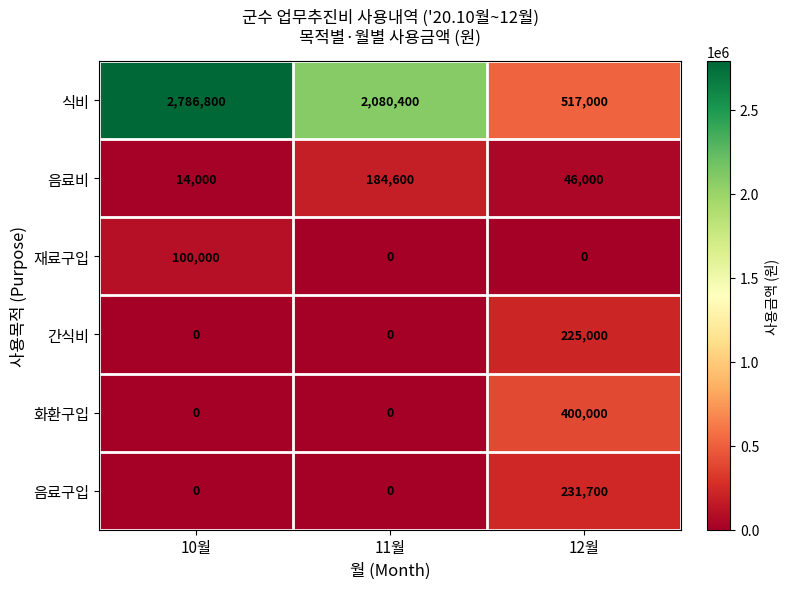

At which label is 식비 closest to 1651900?

11월